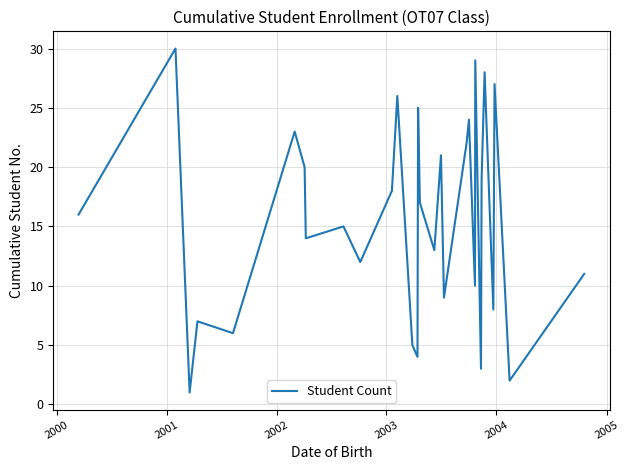

What is the greatest value displayed?

30